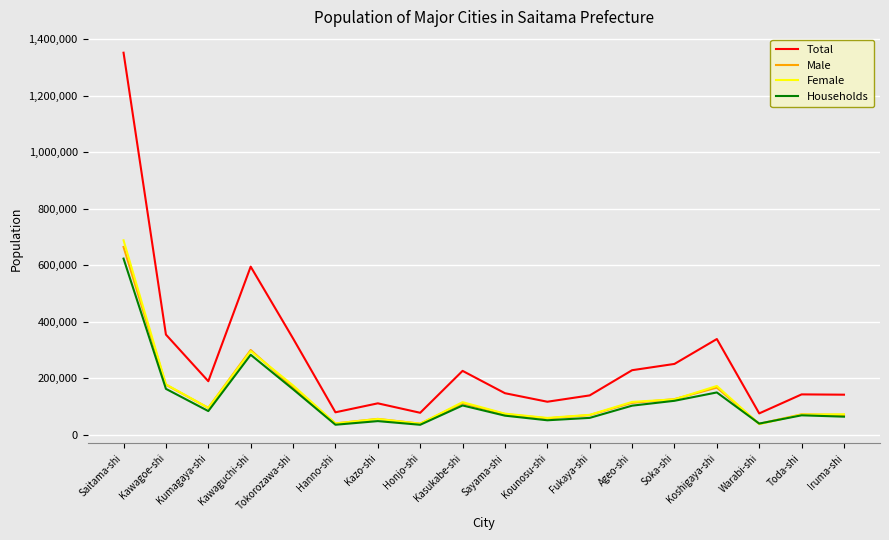

True or false: Female has a value of 115667 at Ageo-shi.

True